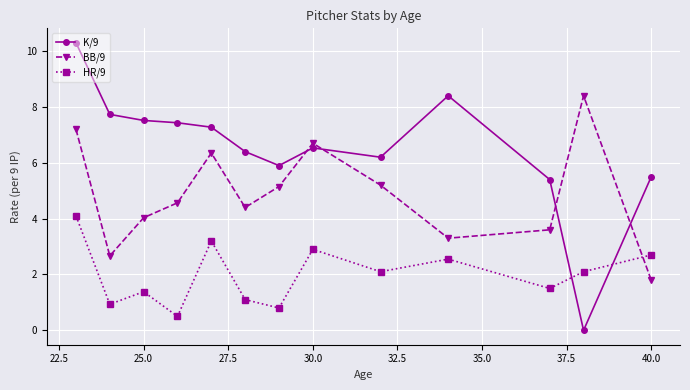

What is the difference between the maximum and second lowest values in the BB/9 series?

5.7